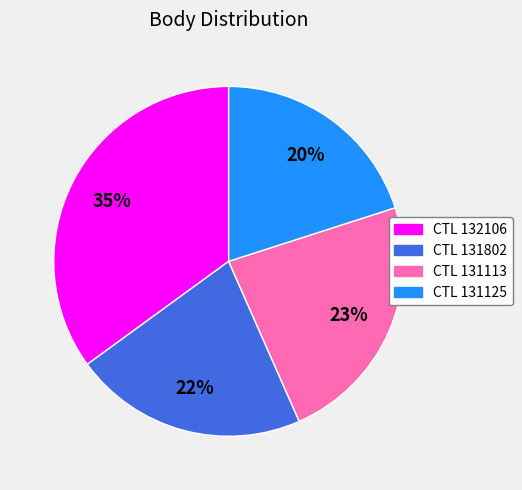

How many segments does this pie chart have?

4